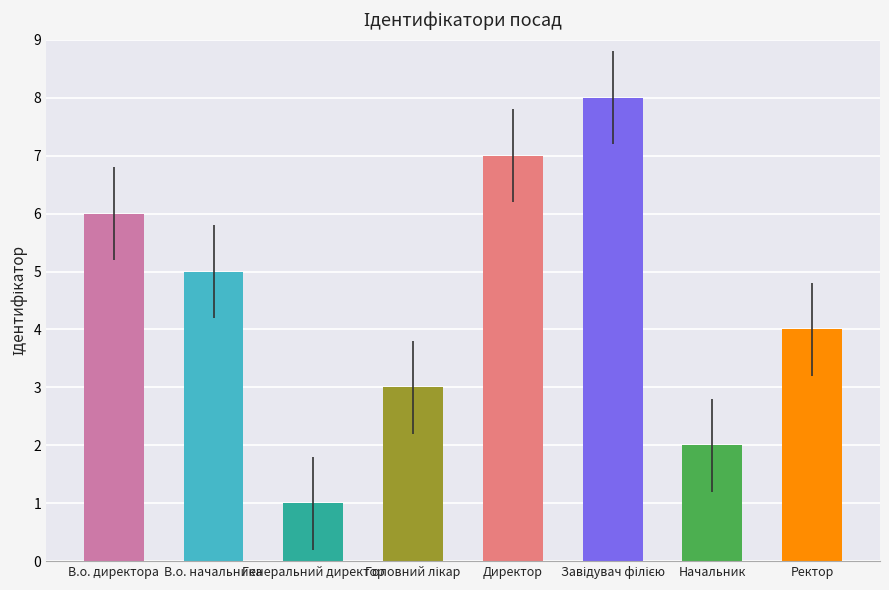

At which label does the data first exceed 5?

В.о. директора